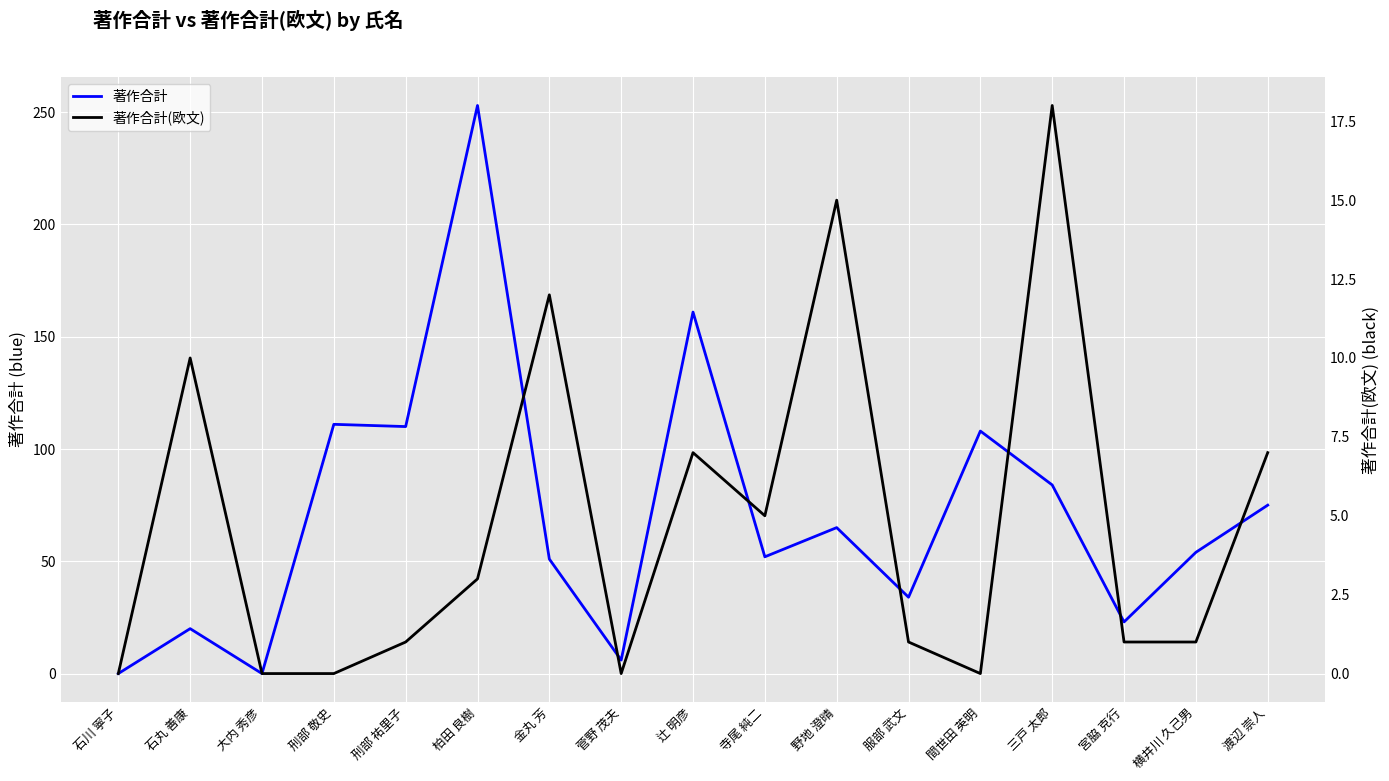

How many positive values does the 著作合計(欧文) series have?

12